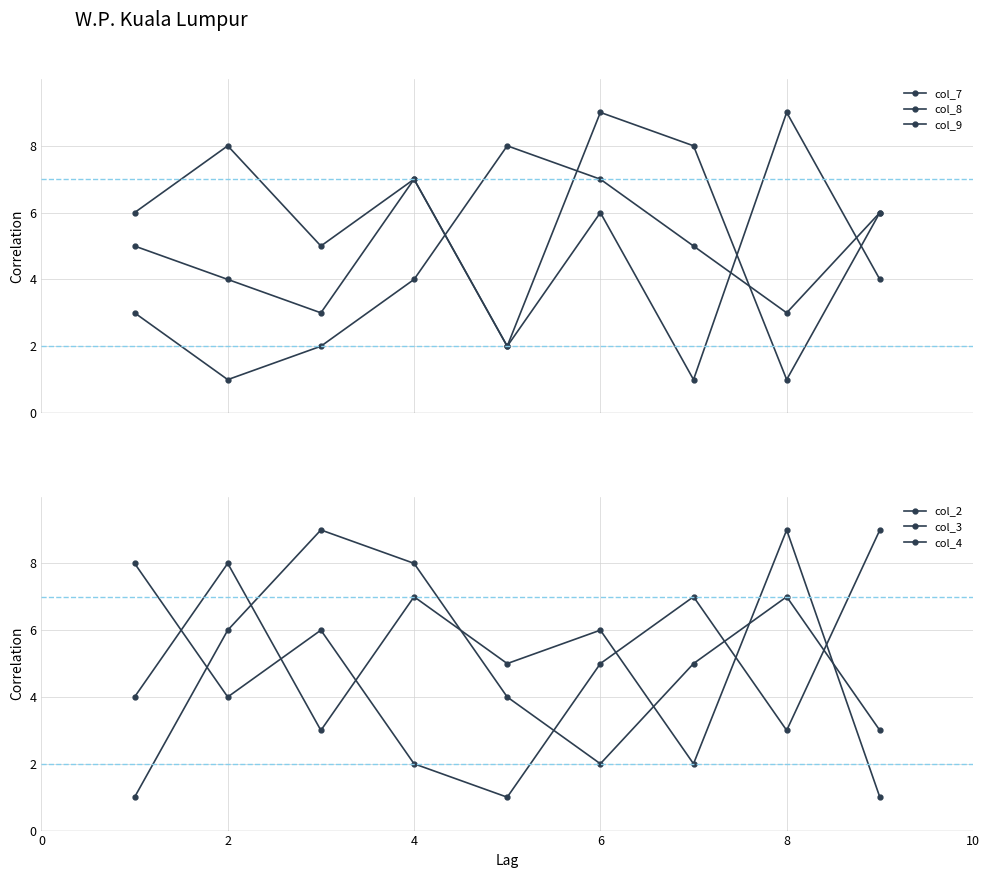

Does the chart have visible grid lines?

Yes